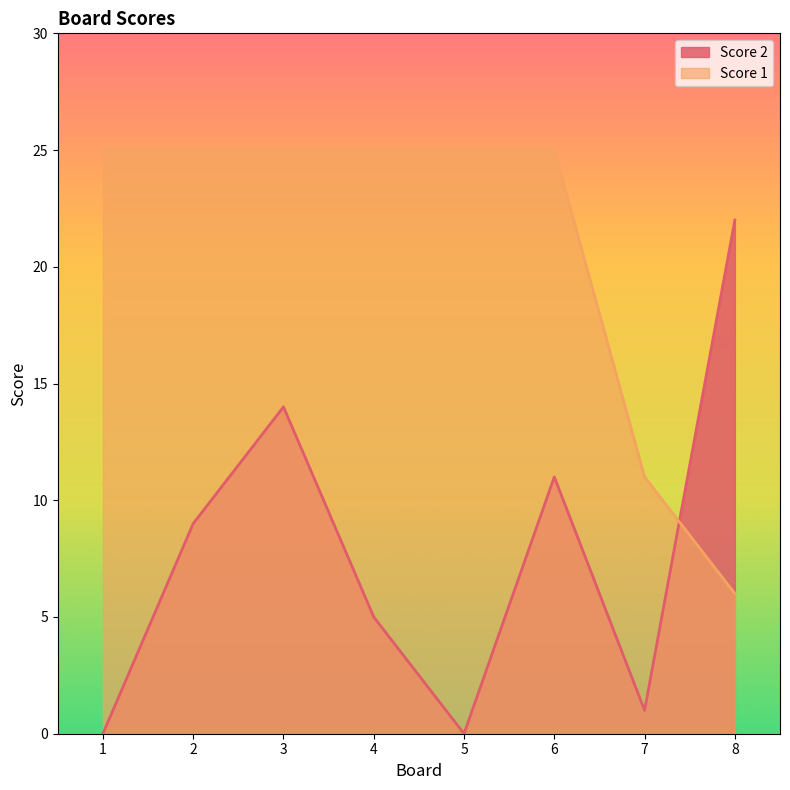

What is the sum of the Score 1 values at 7 and 2?

36